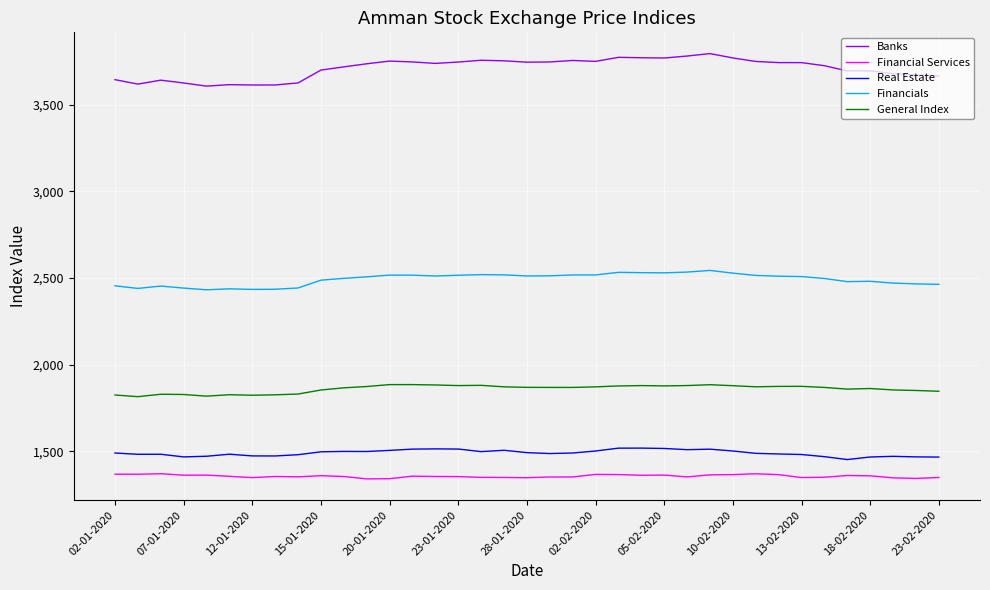

What is the difference between the maximum and minimum values in the General Index series?

69.7